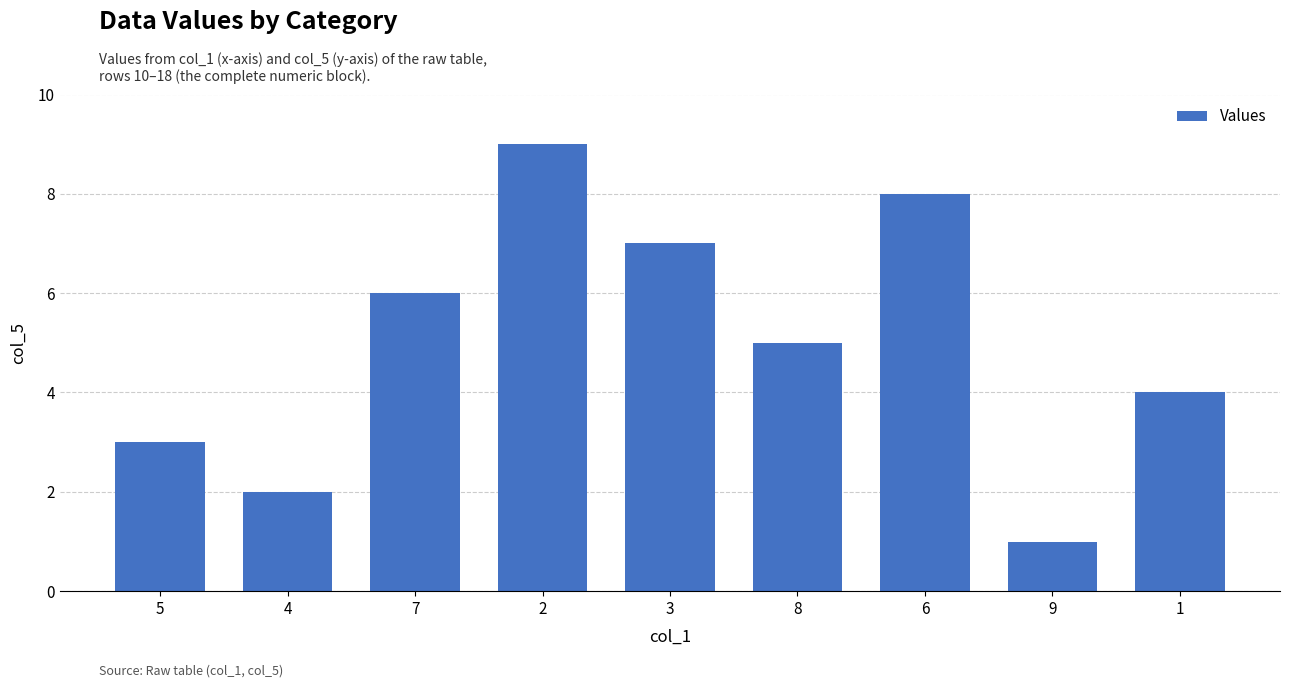

What is the sum of the values at 6 and 1?

12